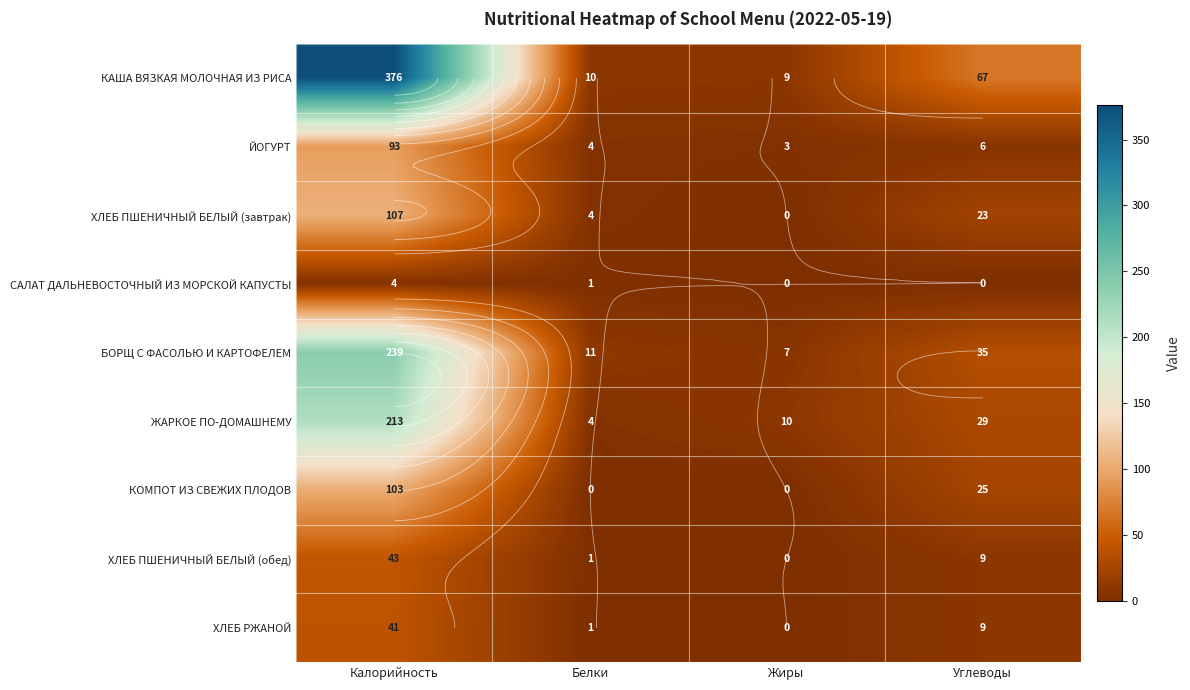

What is the sum of all САЛАТ ДАЛЬНЕВОСТОЧНЫЙ ИЗ МОРСКОЙ КАПУСТЫ values?

5